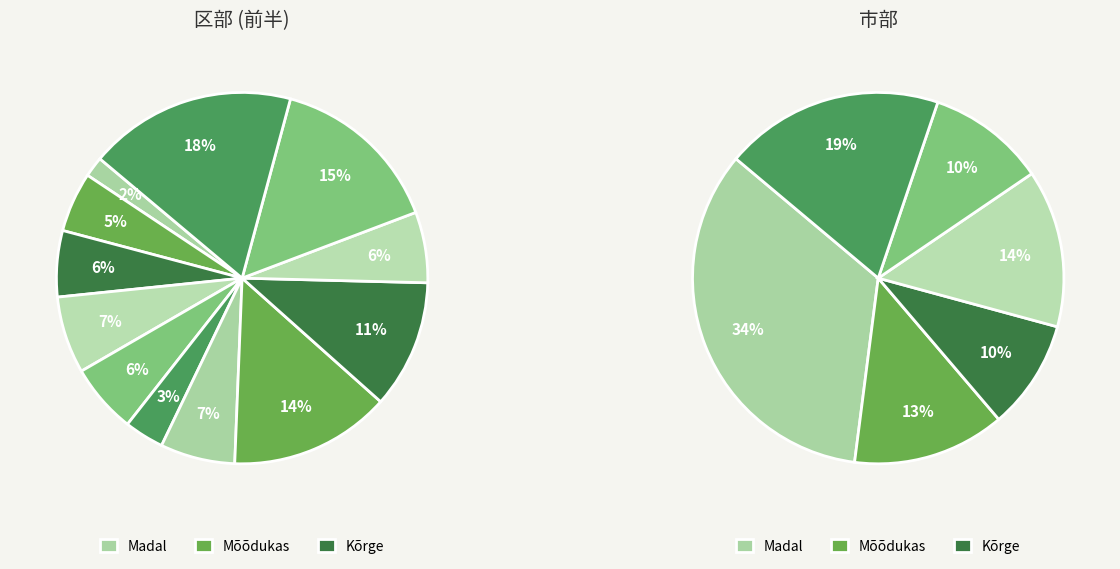

Is 江東区 the majority of the pie?

No